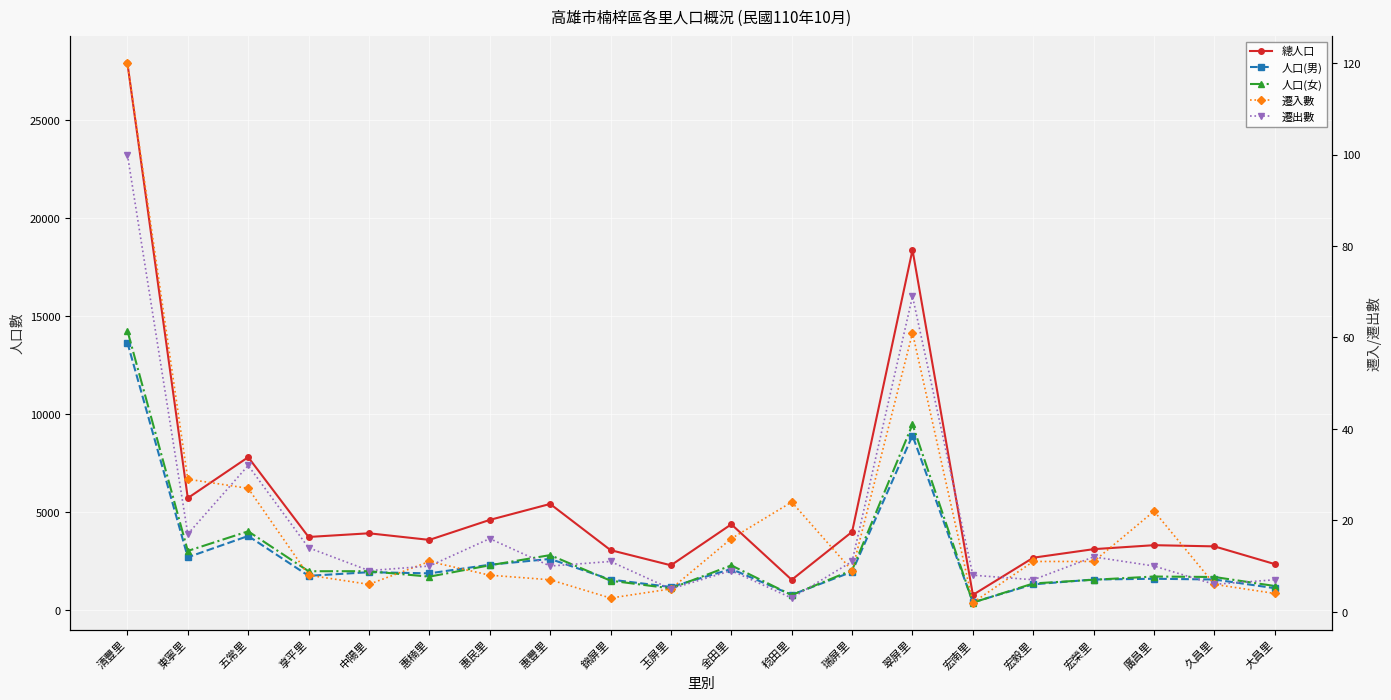

True or false: 人口(男) and 總人口 cross at least once.

False